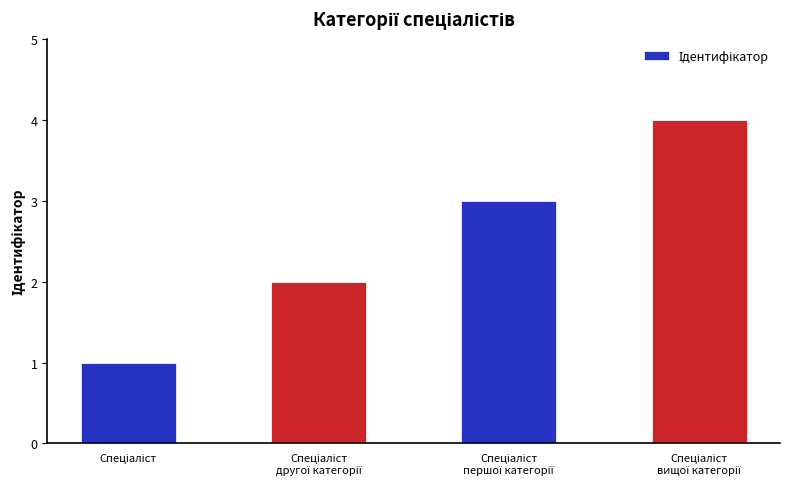

What is the difference between the second highest and second lowest values?

1